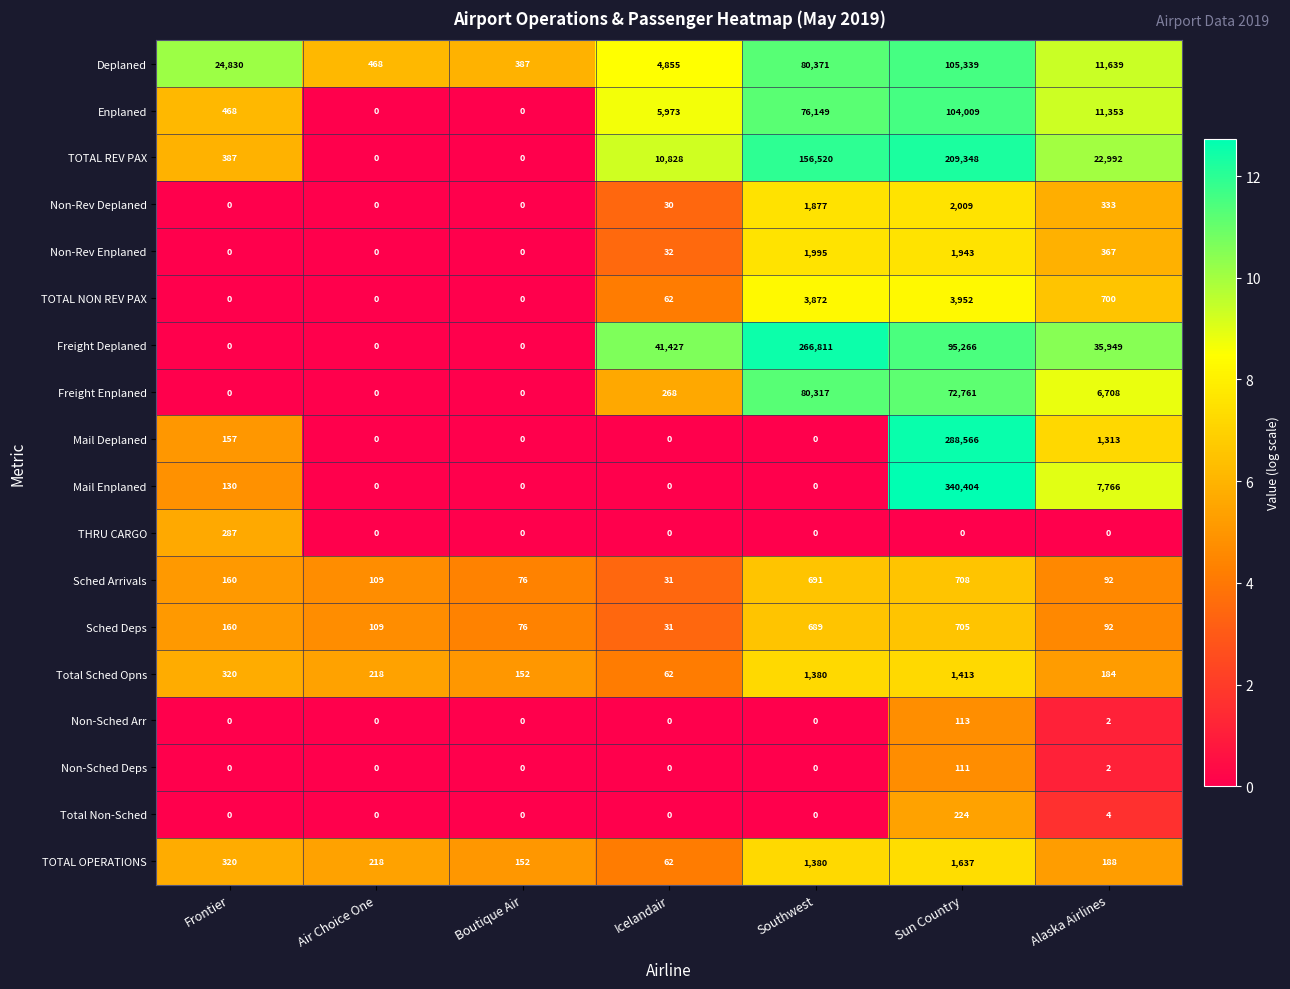

What is the difference between the Sched Arrivals values at Air Choice One and Boutique Air?

33